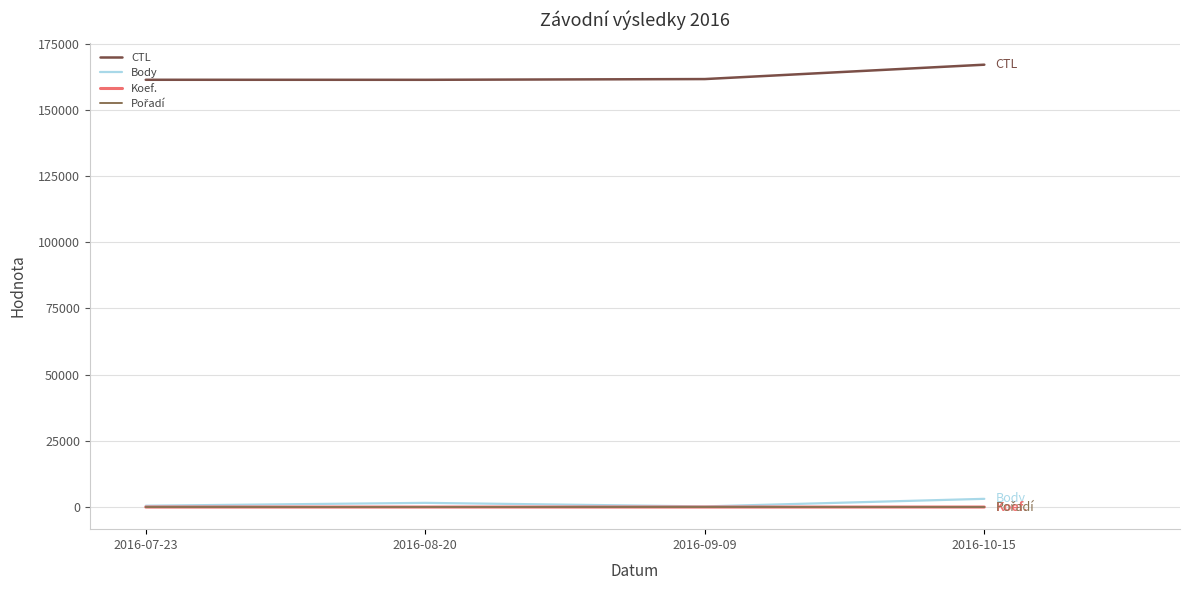

True or false: Body has a value of 3104 at 2016-10-15.

True